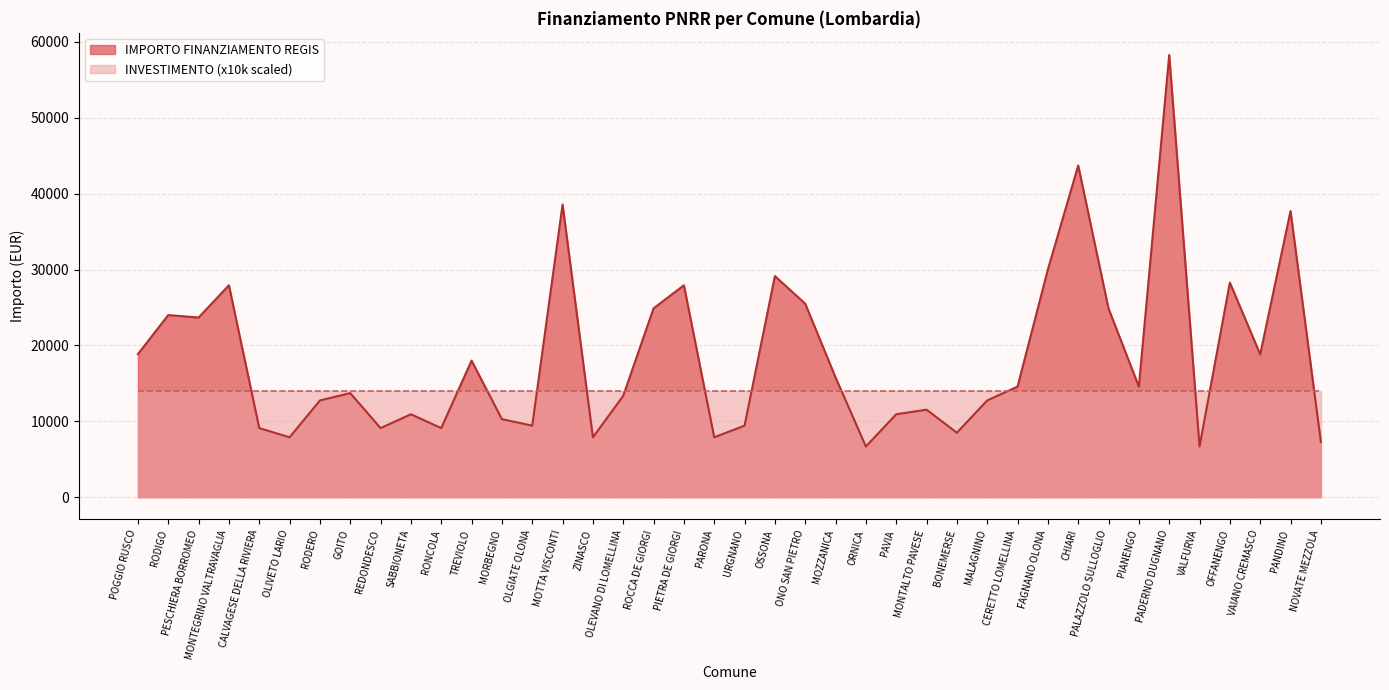

List the labels in order of value, smallest first.

ORNICA, VALFURVA, NOVATE MEZZOLA, OLIVETO LARIO, ZINASCO, PARONA, BONEMERSE, CALVAGESE DELLA RIVIERA, REDONDESCO, RONCOLA, OLGIATE OLONA, URGNANO, MORBEGNO, SABBIONETA, PAVIA, MONTALTO PAVESE, RODERO, MALAGNINO, OLEVANO DI LOMELLINA, GOITO, CERETTO LOMELLINA, PIANENGO, MOZZANICA, TREVIOLO, VAIANO CREMASCO, POGGIO RUSCO, PESCHIERA BORROMEO, RODIGO, PALAZZOLO SULLOGLIO, ROCCA DE GIORGI, ONO SAN PIETRO, MONTEGRINO VALTRAVAGLIA, PIETRA DE GIORGI, OFFANENGO, OSSONA, FAGNANO OLONA, PANDINO, MOTTA VISCONTI, CHIARI, PADERNO DUGNANO